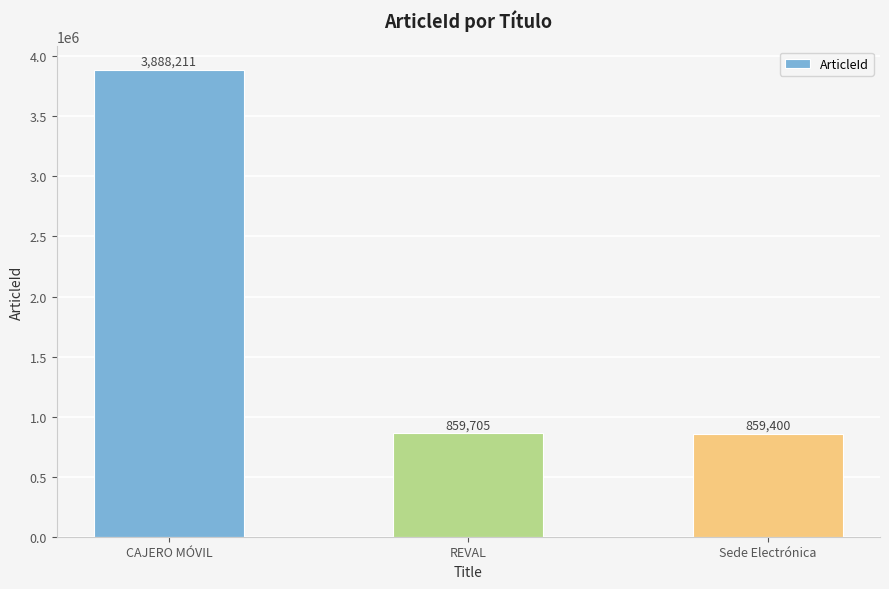

List the labels in order of value, smallest first.

Sede Electrónica, REVAL, CAJERO MÓVIL